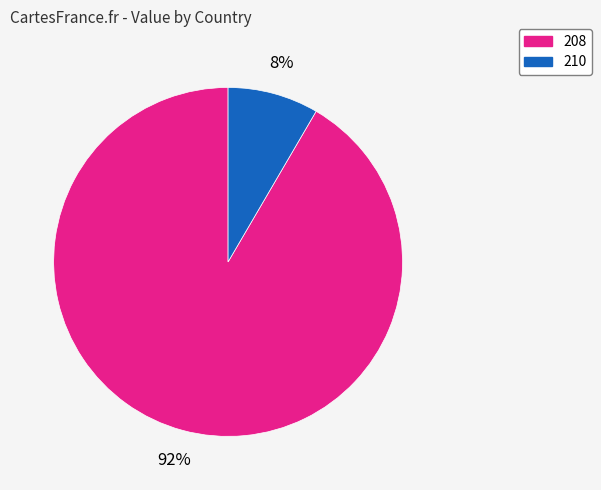

To the nearest percent, what is the average slice percentage?

50%